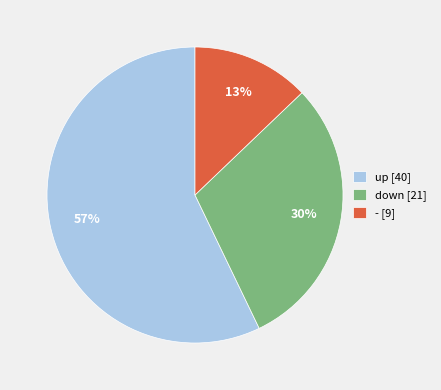

How many slices are in this pie chart?

3